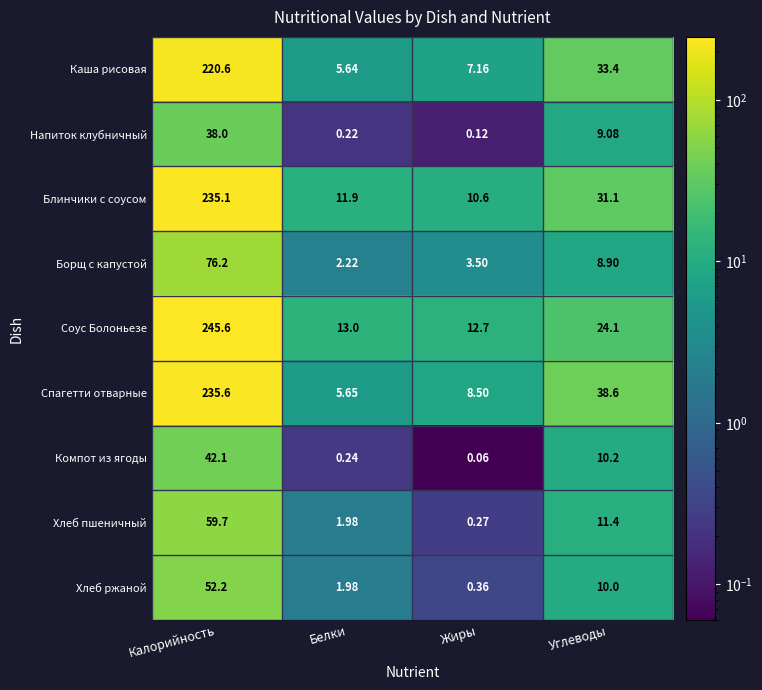

Where does the Компот из ягоды series first go above 10?

Калорийность